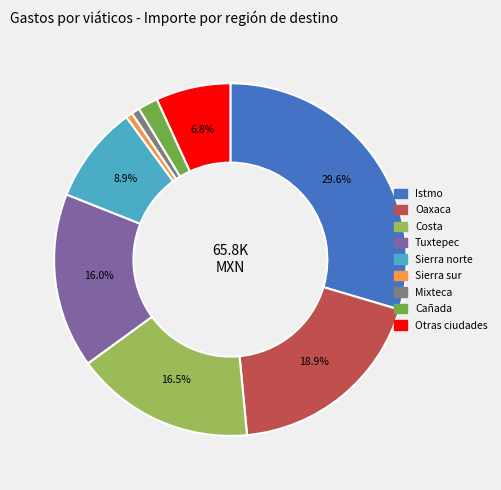

To the nearest percent, what is the combined percentage of Sierra norte and Otras ciudades?

16%